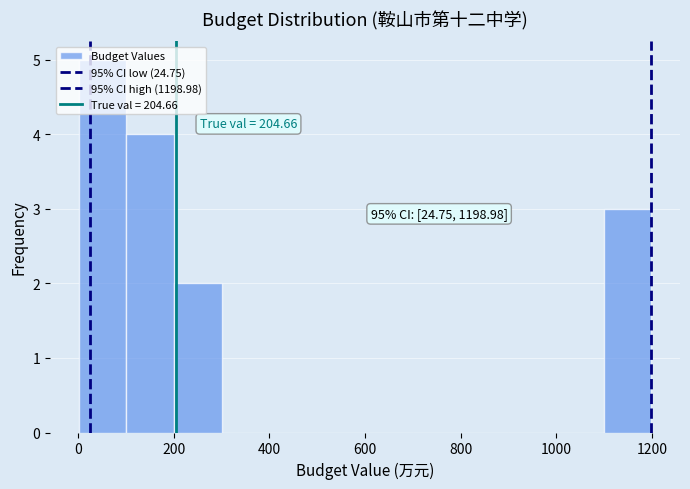

Which range on the x-axis has the tallest bar?

0 to 100